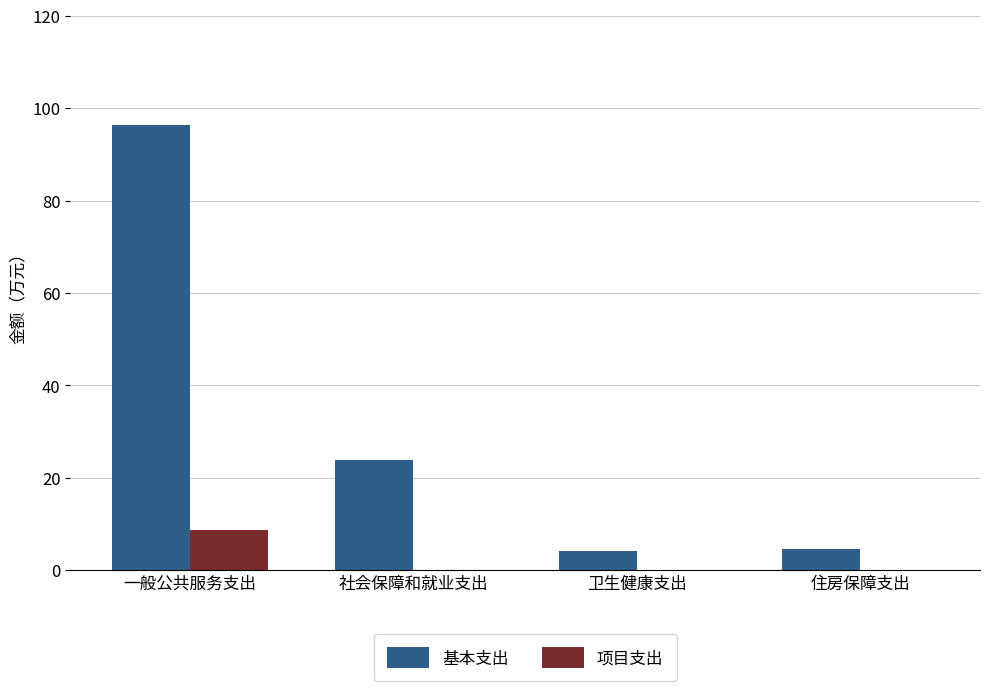

How many values in the 基本支出 series exceed 23?

2